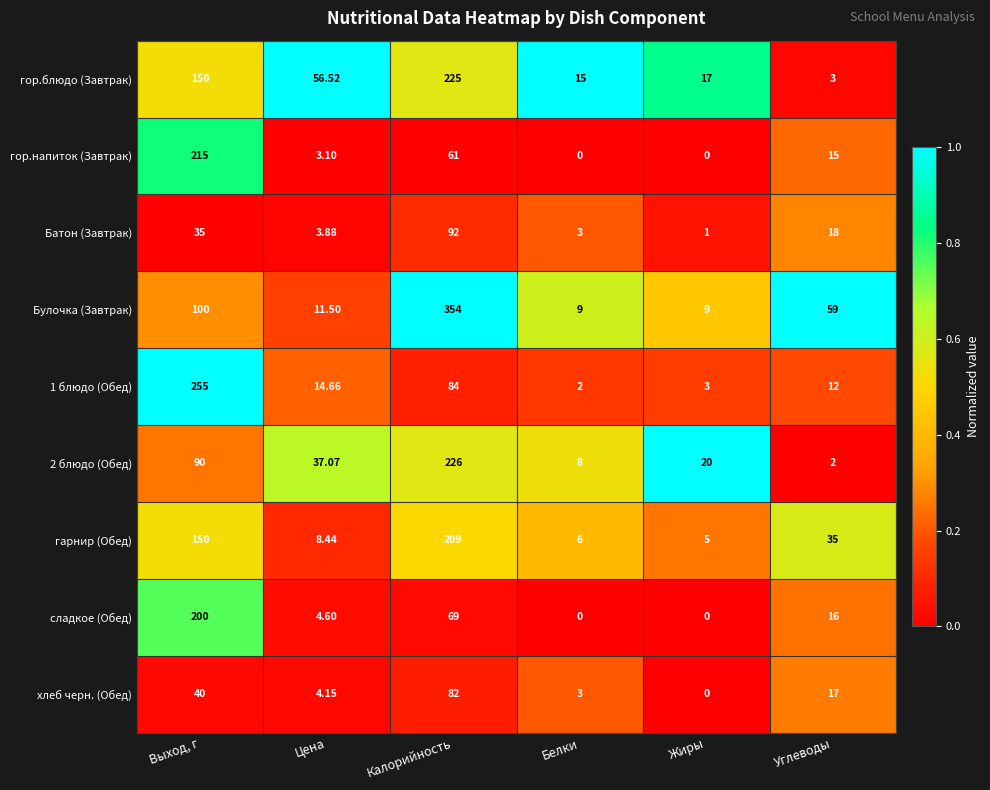

At which category is the sum across all series the highest?

Калорийность